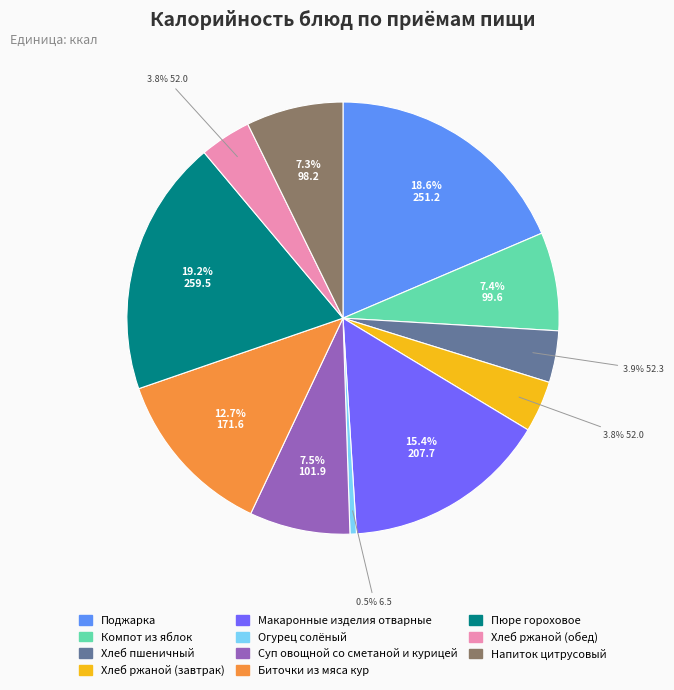

Is it true that Хлеб ржаной (обед) is 4% of the pie?

True